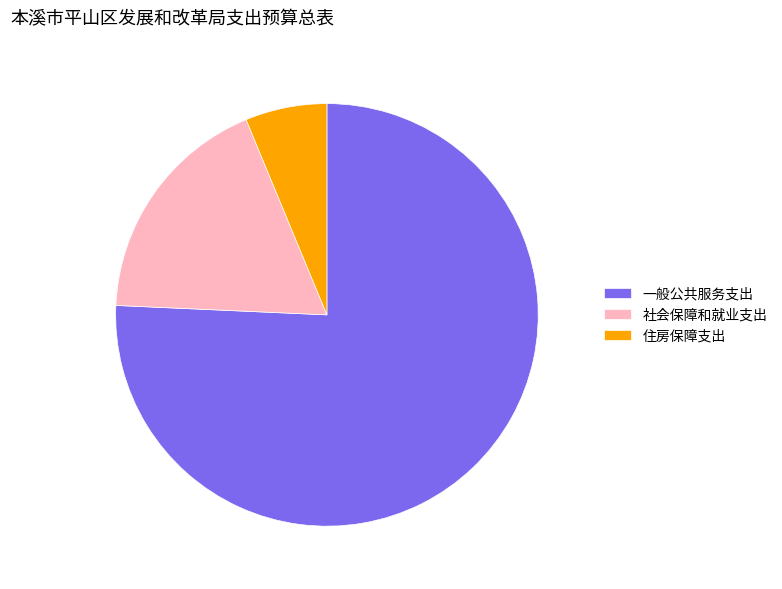

Between 社会保障和就业支出 and 一般公共服务支出, which is larger?

一般公共服务支出